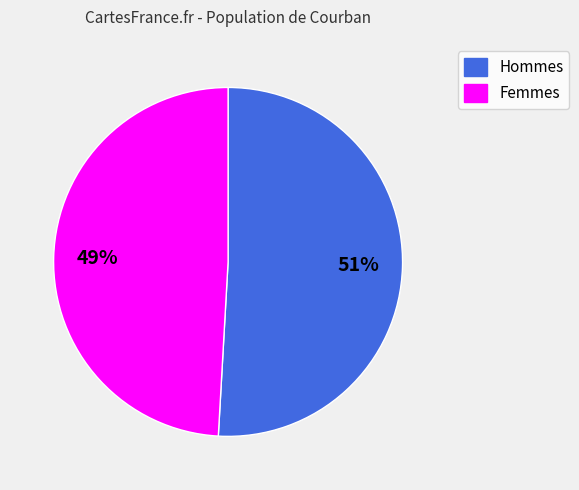

What is the largest slice in the pie chart?

Hommes